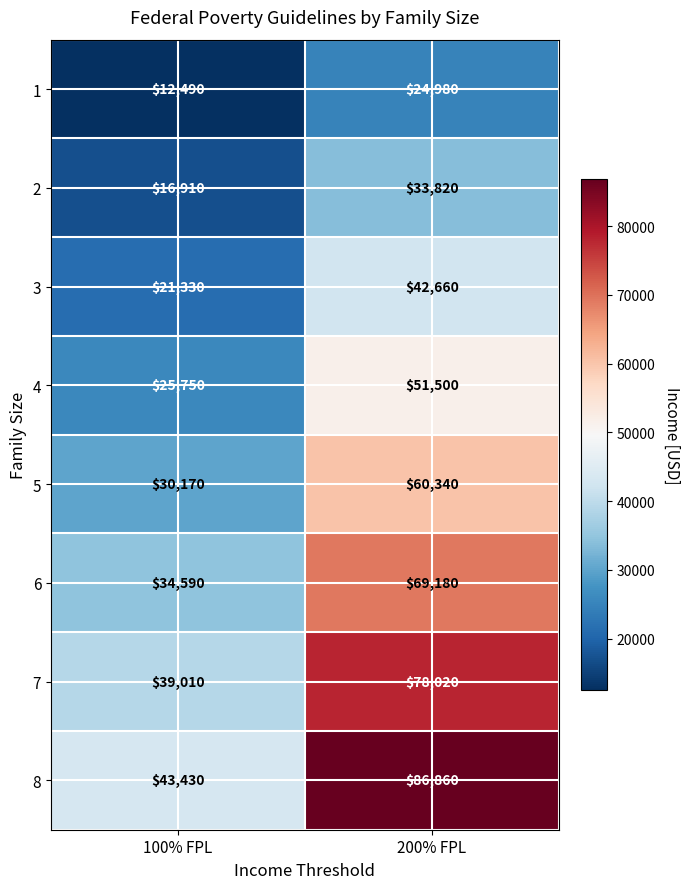

At how many categories does at least one series exceed 46982?

1